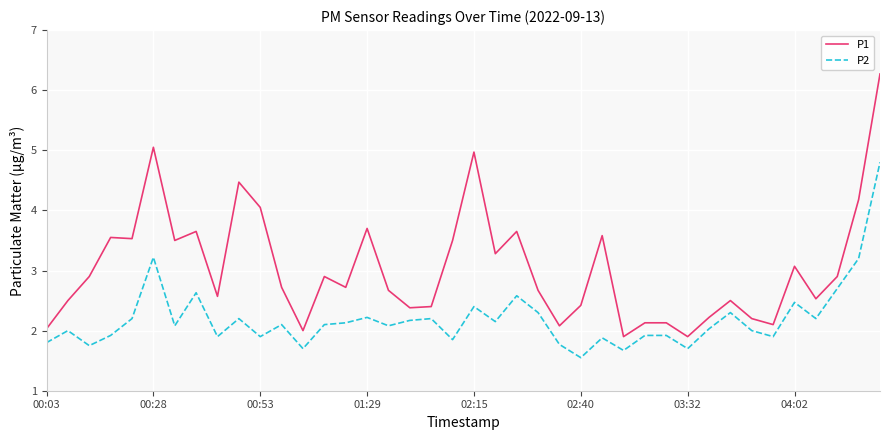

Rank the series by their maximum value, from lowest to highest.

P2, P1